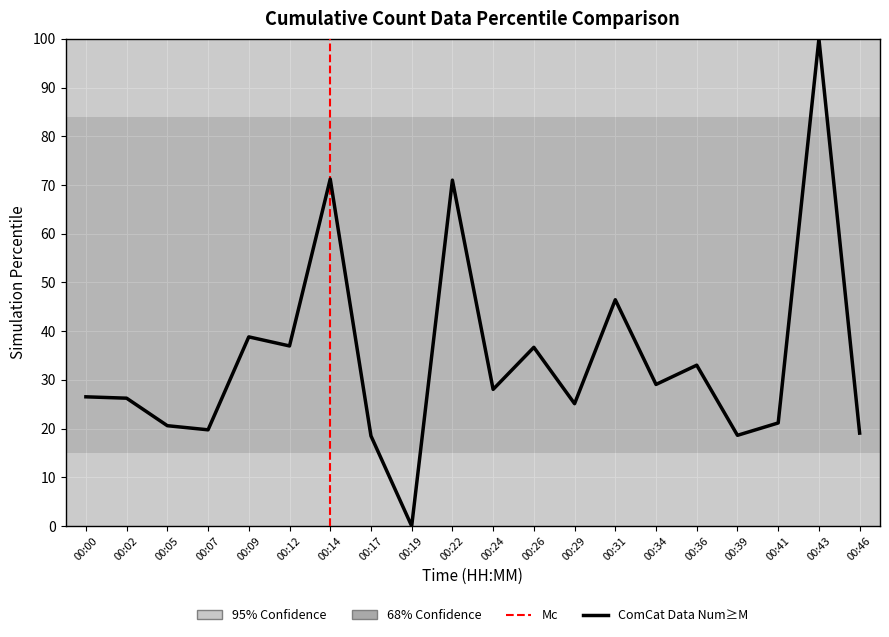

What is the sum of the values at 00:14 and 00:34?

100.3